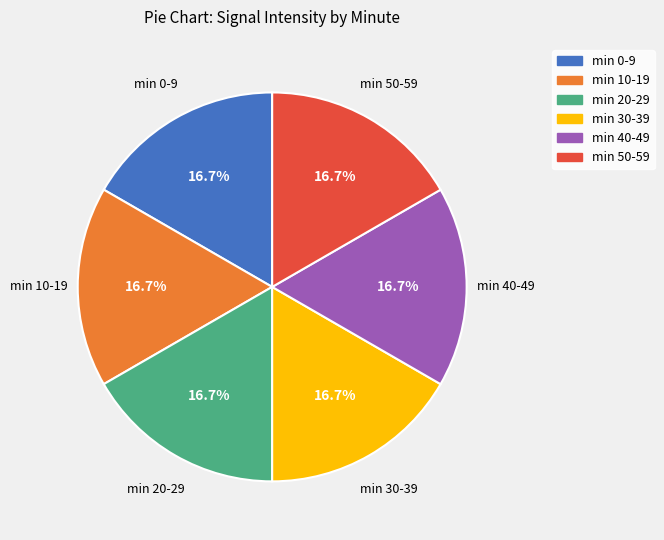

Is there a majority slice in this chart?

No